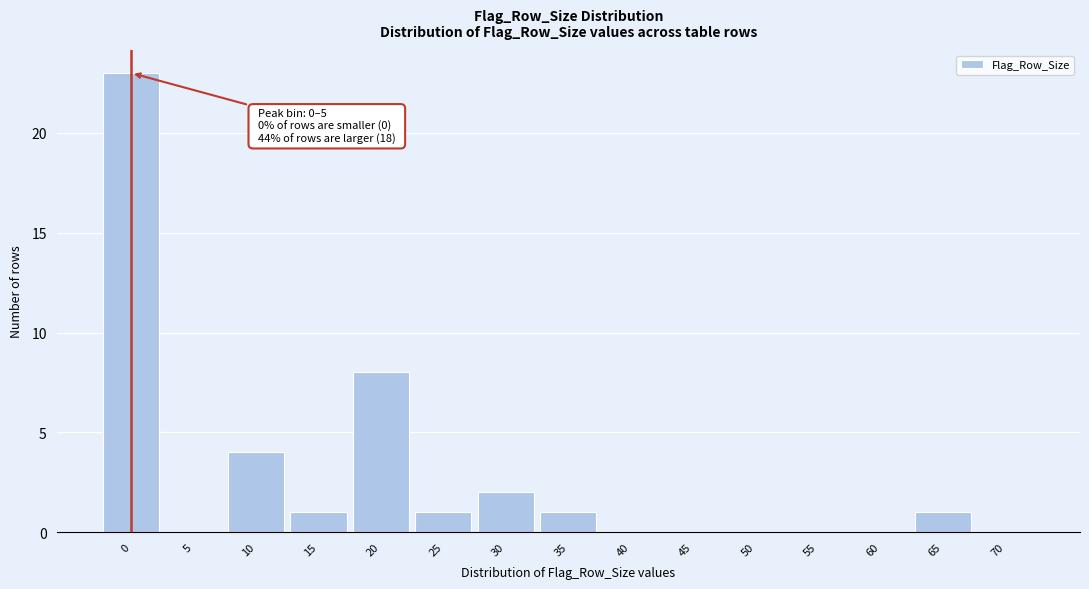

Reading left to right, what are all the values shown in this chart?

0=23	5=0	10=4	15=1	20=8	25=1	30=2	35=1	40=0	45=0	50=0	55=0	60=0	65=1	70=0